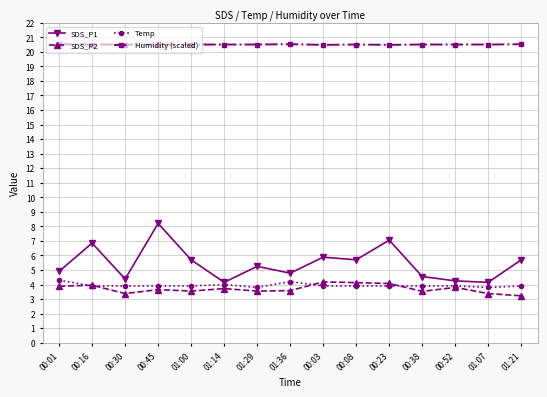

True or false: Temp and Humidity (scaled) cross at least once.

False